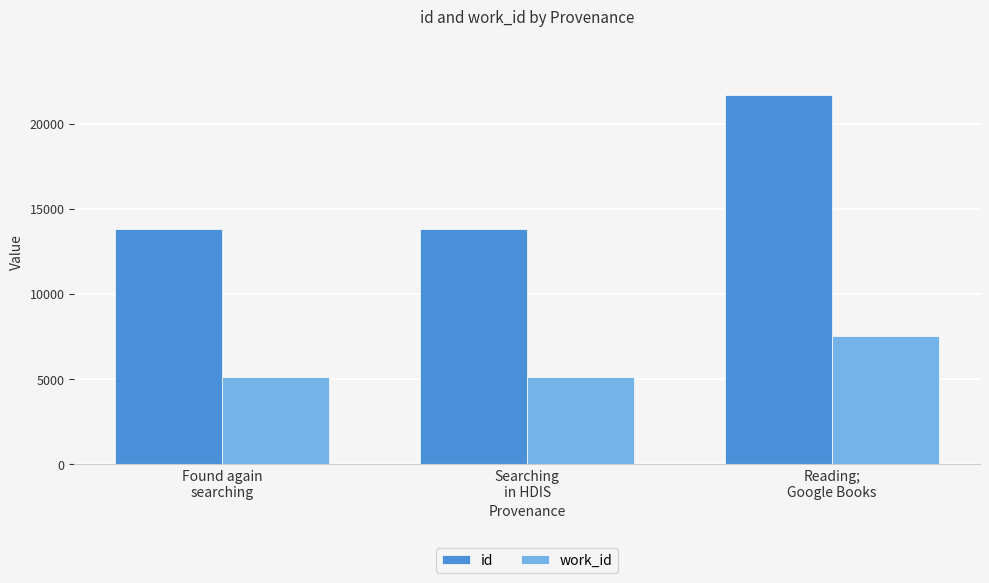

Which series has the widest spread of values?

id